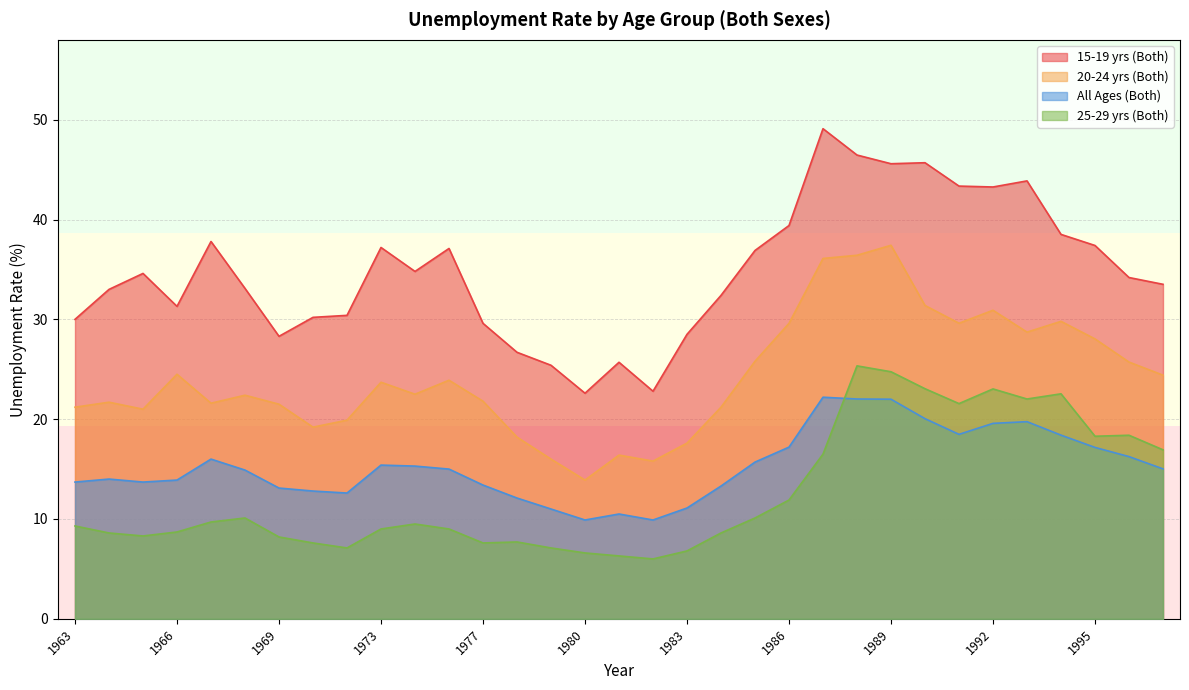

At which label does 25-29 yrs (Both) first exceed 9?

1963